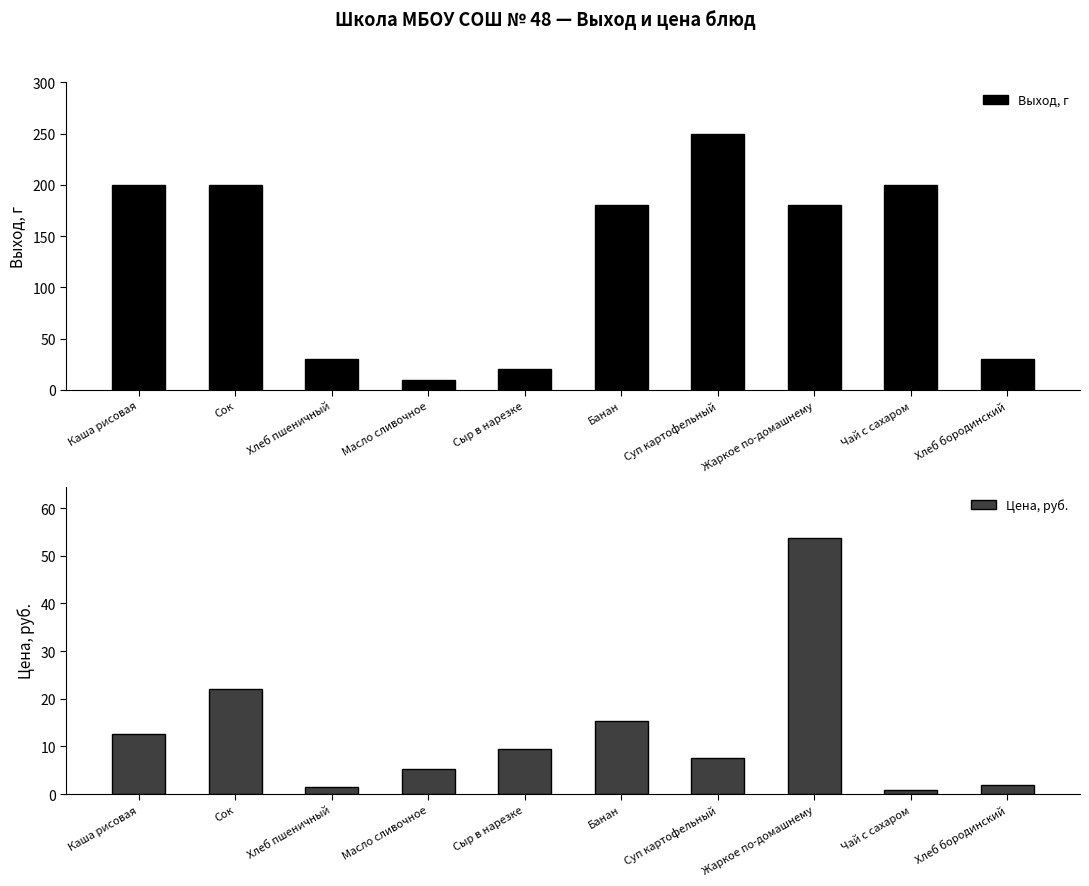

What is the difference between the second highest and minimum values in the Выход, г series?

190